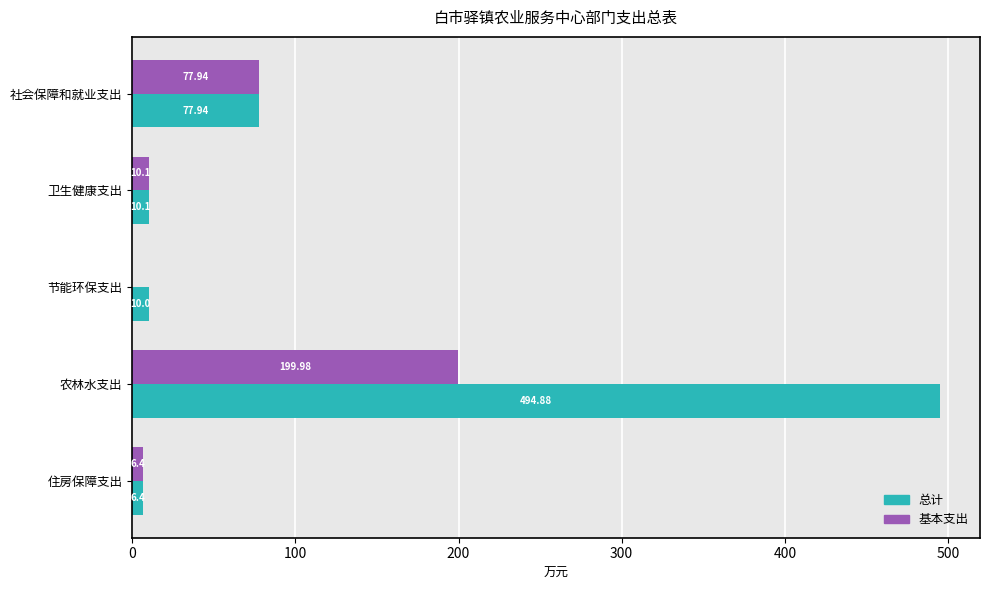

At which category is the sum across all series the highest?

农林水支出